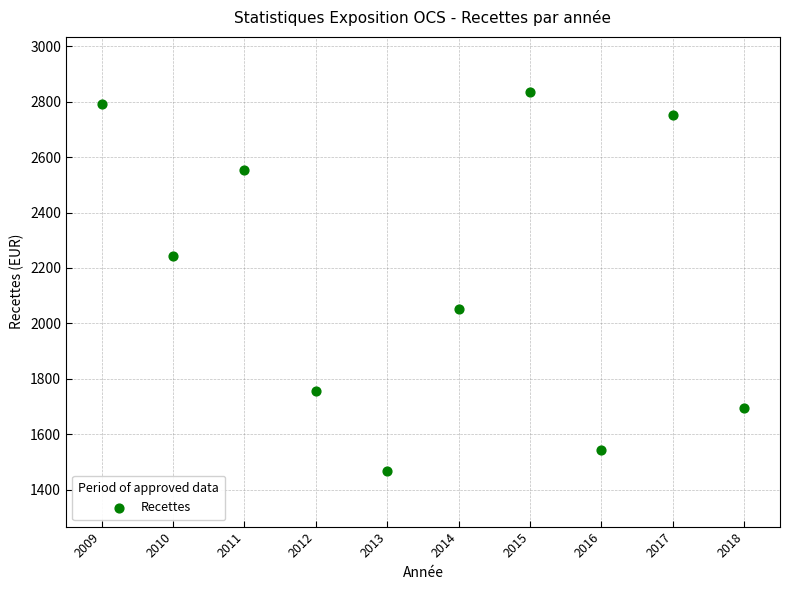

What is the average Y value?

2168.2